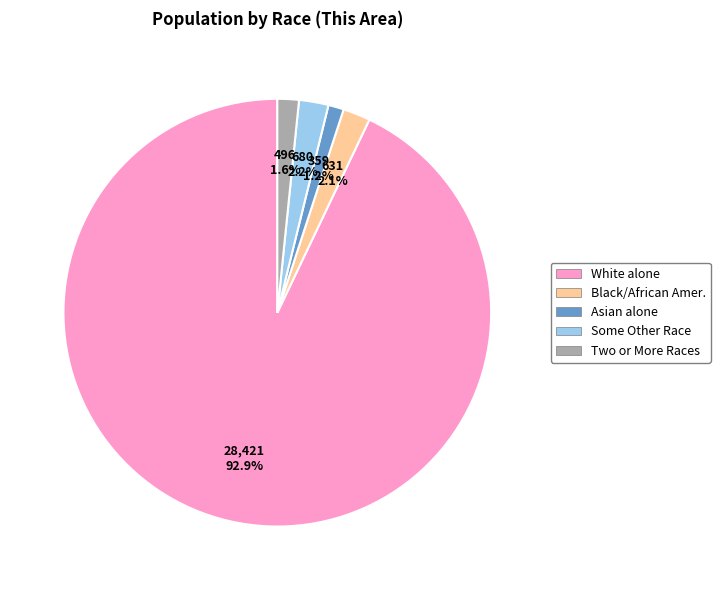

Is there a majority slice in this chart?

Yes